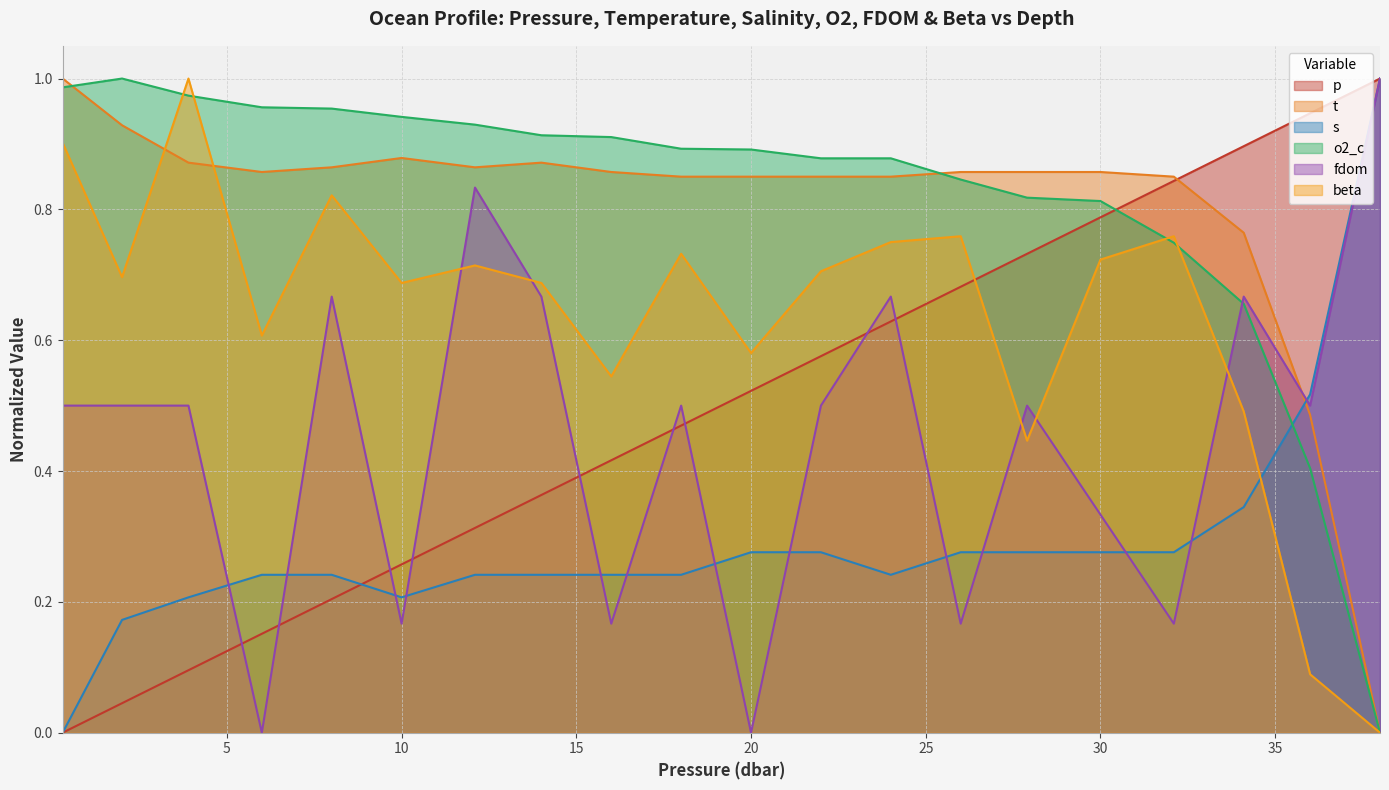

Reading right to left, extract all data points from this chart.

p: 38.0=1.0	36.0=0.9	34.1=0.9	32.1=0.8	30.0=0.8	27.9=0.7	26.0=0.7	24.0=0.6	22.0=0.6	20.0=0.5	18.0=0.5	16.0=0.4	14.0=0.4	12.1=0.3	10.0=0.3	8.0=0.2	6.0=0.2	3.9=0.1	2.0=0.0	0.3=0.0
t: 38.0=0.0	36.0=0.5	34.1=0.8	32.1=0.8	30.0=0.9	27.9=0.9	26.0=0.9	24.0=0.8	22.0=0.8	20.0=0.8	18.0=0.8	16.0=0.9	14.0=0.9	12.1=0.9	10.0=0.9	8.0=0.9	6.0=0.9	3.9=0.9	2.0=0.9	0.3=1.0
s: 38.0=1.0	36.0=0.5	34.1=0.3	32.1=0.3	30.0=0.3	27.9=0.3	26.0=0.3	24.0=0.2	22.0=0.3	20.0=0.3	18.0=0.2	16.0=0.2	14.0=0.2	12.1=0.2	10.0=0.2	8.0=0.2	6.0=0.2	3.9=0.2	2.0=0.2	0.3=0.0
o2_c: 38.0=0.0	36.0=0.4	34.1=0.7	32.1=0.7	30.0=0.8	27.9=0.8	26.0=0.8	24.0=0.9	22.0=0.9	20.0=0.9	18.0=0.9	16.0=0.9	14.0=0.9	12.1=0.9	10.0=0.9	8.0=1.0	6.0=1.0	3.9=1.0	2.0=1.0	0.3=1.0
fdom: 38.0=1.0	36.0=0.5	34.1=0.7	32.1=0.2	30.0=0.3	27.9=0.5	26.0=0.2	24.0=0.7	22.0=0.5	20.0=0.0	18.0=0.5	16.0=0.2	14.0=0.7	12.1=0.8	10.0=0.2	8.0=0.7	6.0=0.0	3.9=0.5	2.0=0.5	0.3=0.5
beta: 38.0=0.0	36.0=0.1	34.1=0.5	32.1=0.8	30.0=0.7	27.9=0.4	26.0=0.8	24.0=0.8	22.0=0.7	20.0=0.6	18.0=0.7	16.0=0.5	14.0=0.7	12.1=0.7	10.0=0.7	8.0=0.8	6.0=0.6	3.9=1.0	2.0=0.7	0.3=0.9